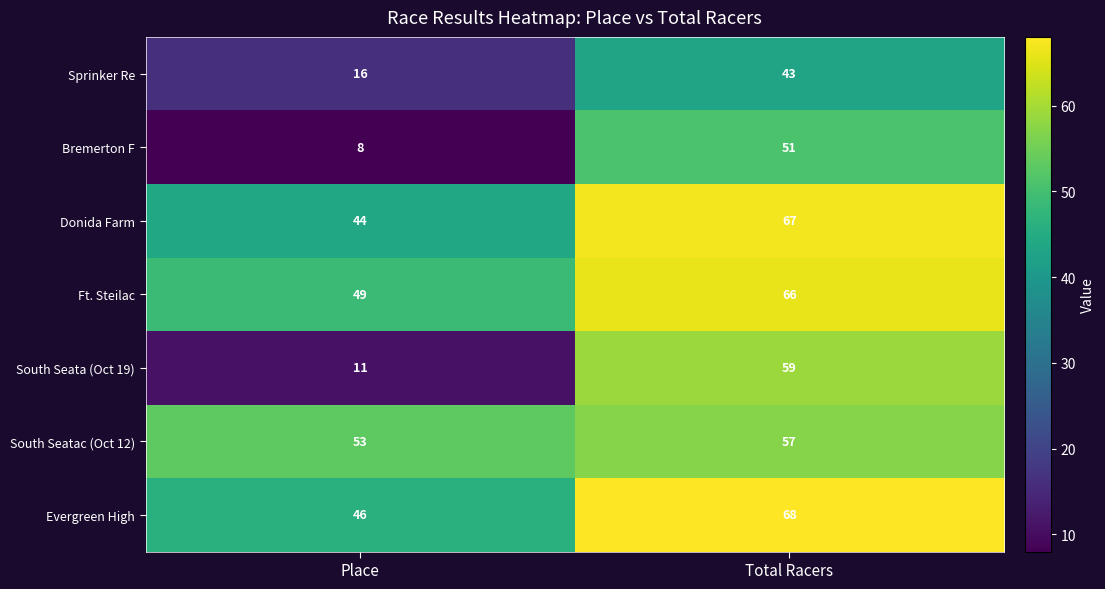

What is the maximum value for Bremerton F?

51